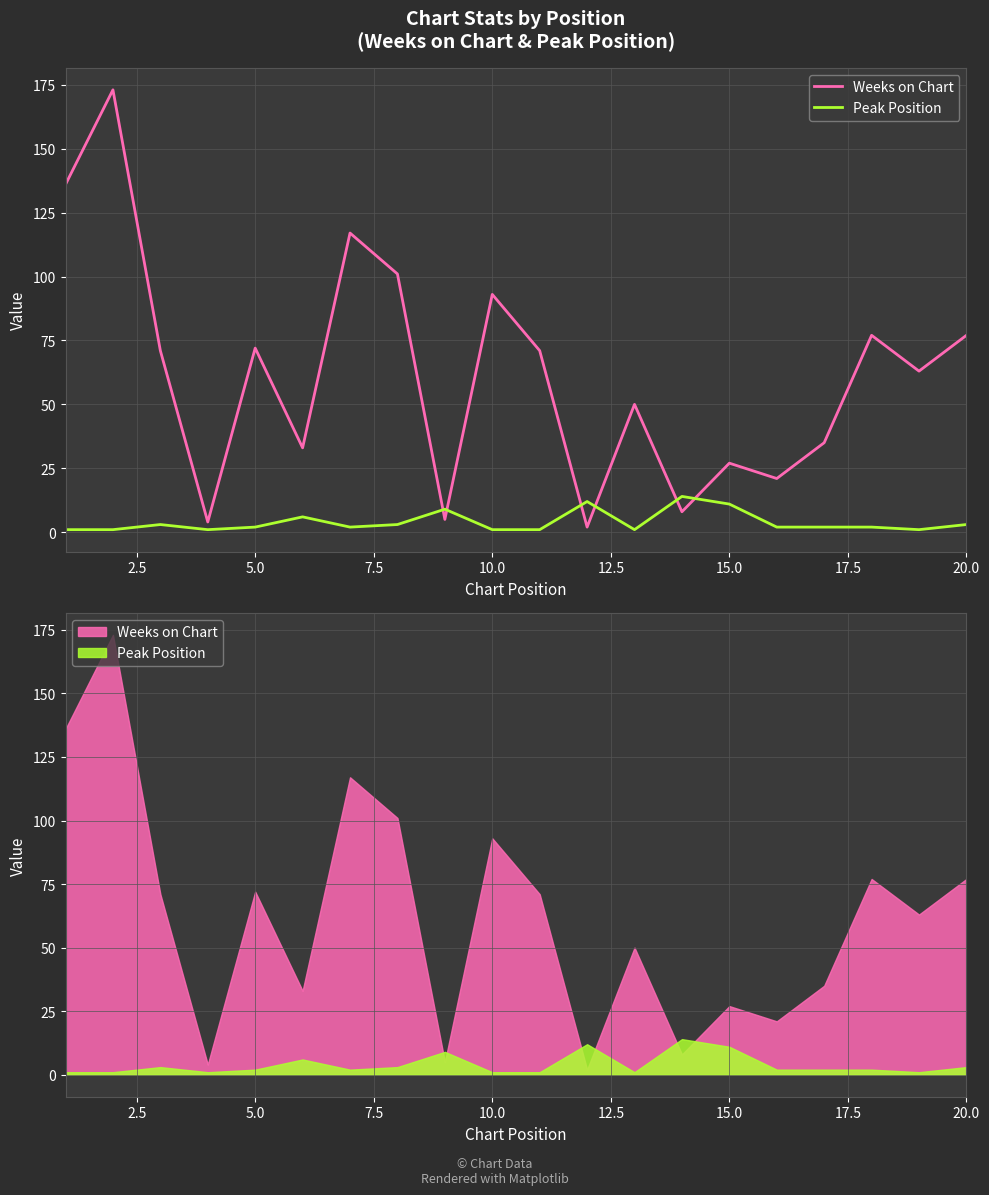

What is the minimum value shown in the chart?

1